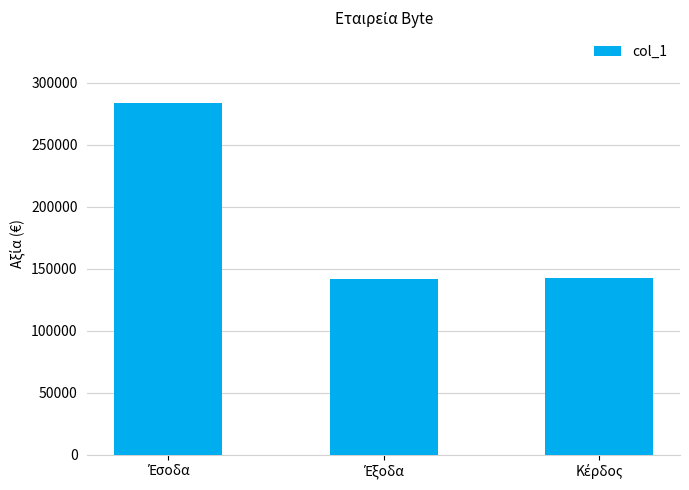

What is the smallest value displayed?

141732